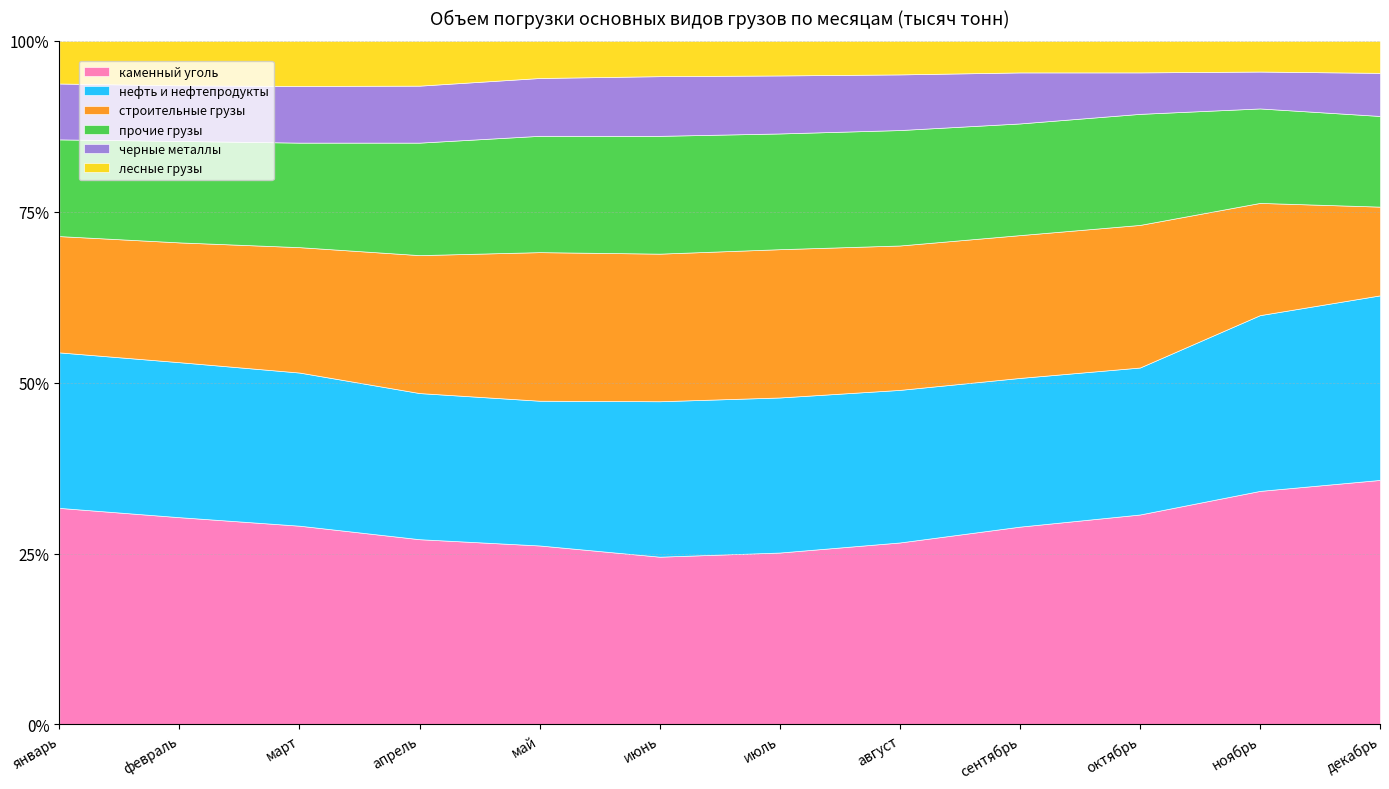

Read the каменный уголь value at январь.

31.7